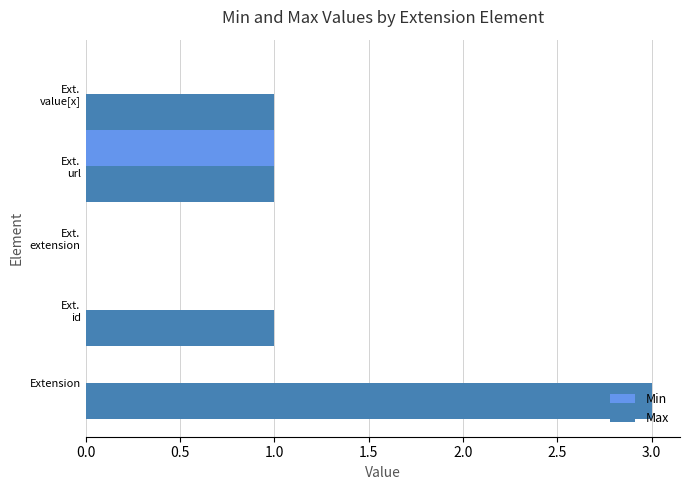

Count the number of categories in the chart.

5